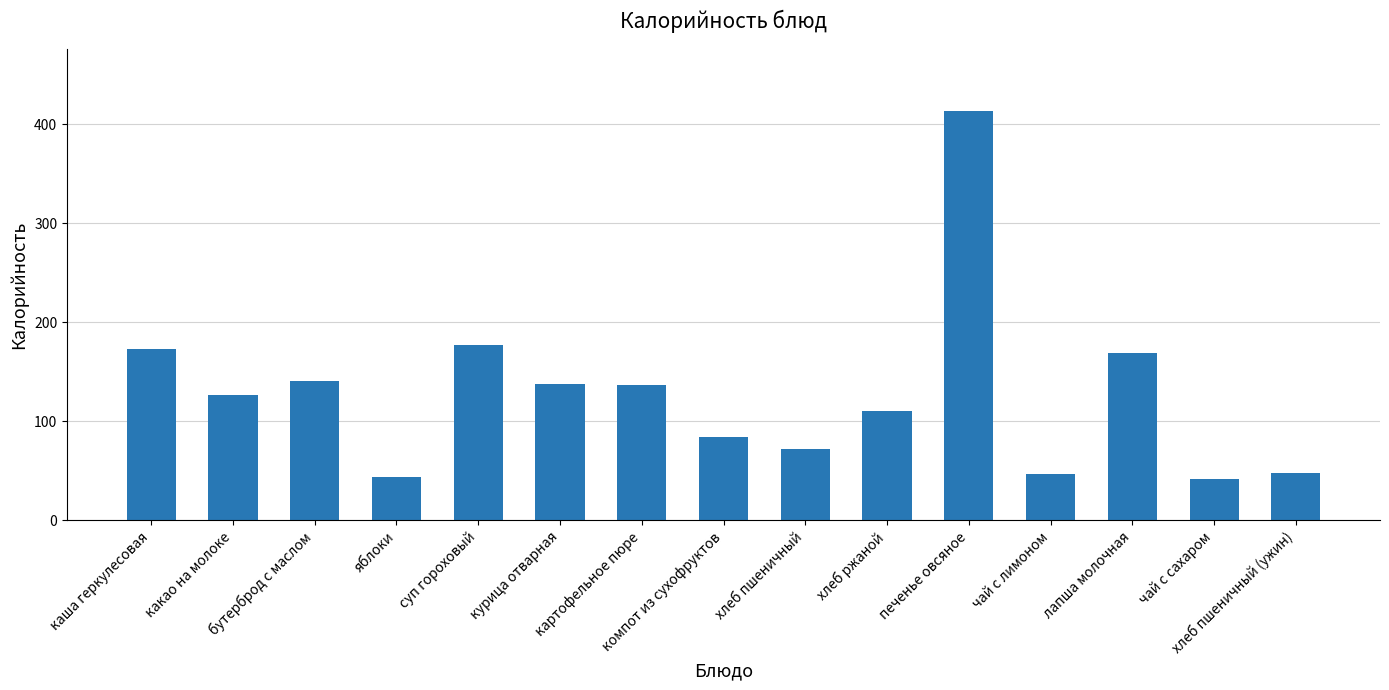

What is the label of the 3rd bar from the right?

лапша молочная